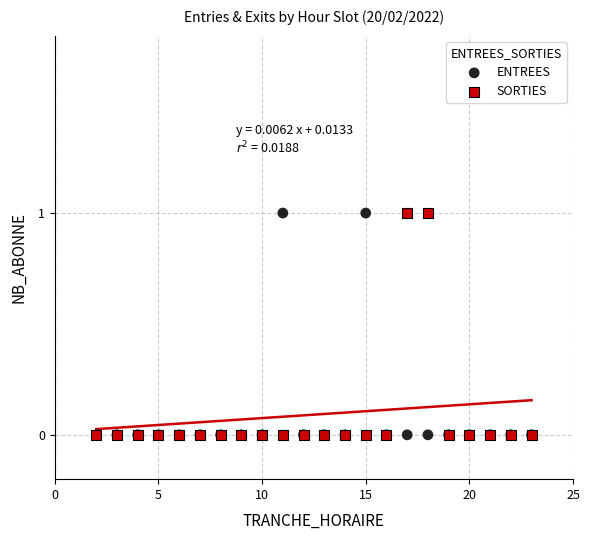

What are all the series names shown in the legend?

ENTREES, SORTIES